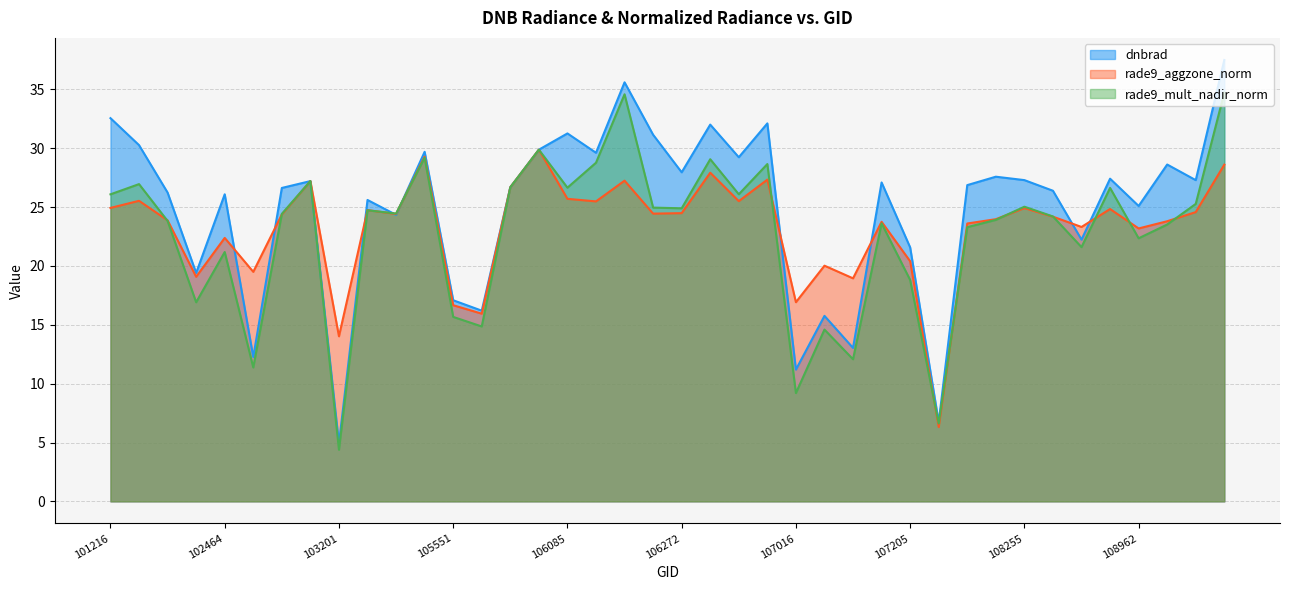

Is it true that dnbrad equals 14.6 at 108077?

False